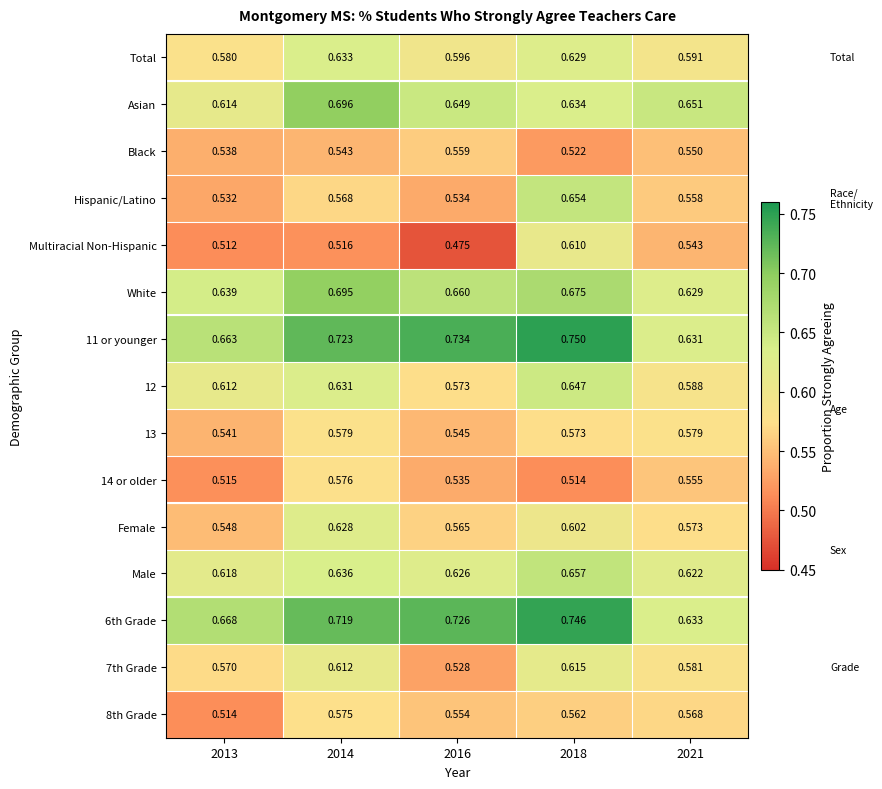

Is the value of 12 at 2016 greater than the value of Black at 2016?

Yes